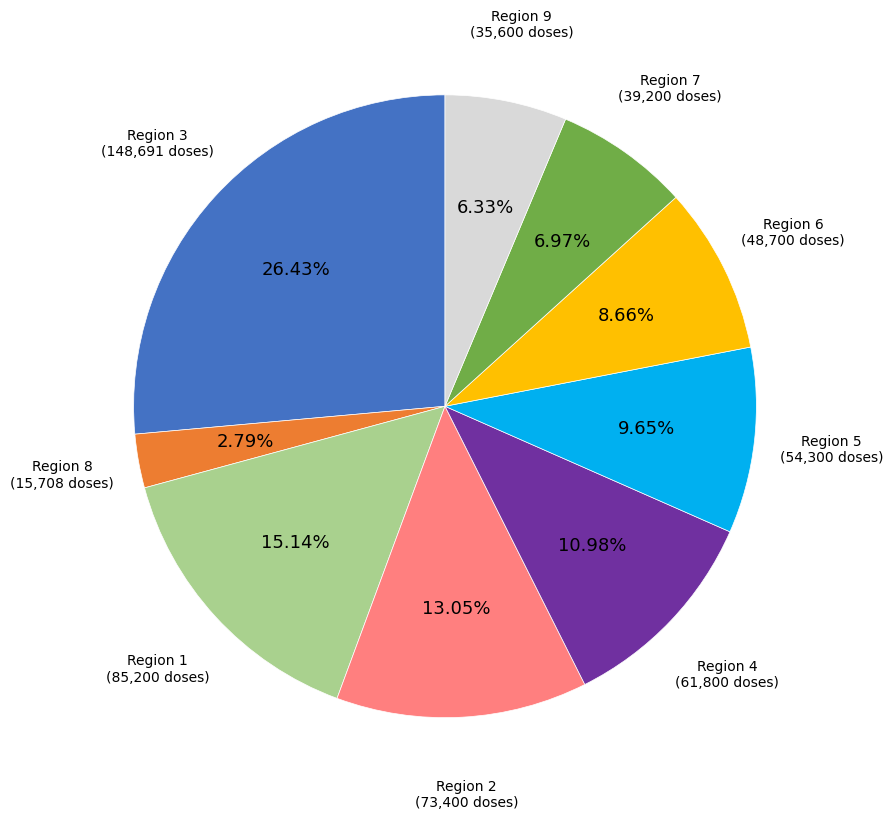

Between Region 2 and Region 8, which is larger?

Region 2